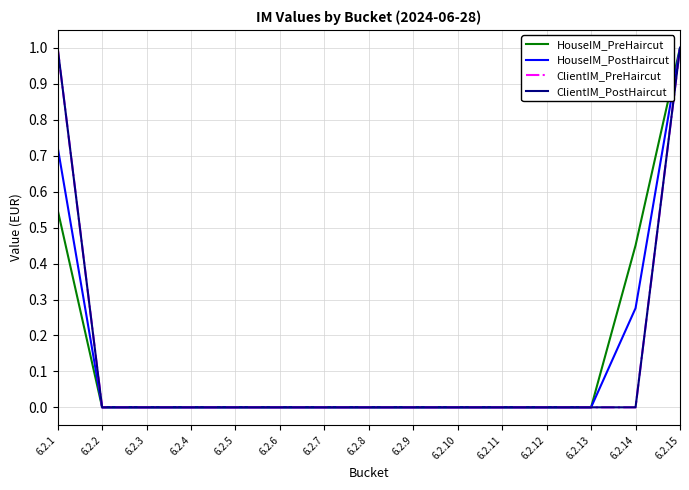

Is this an area chart (filled region under the line)?

No